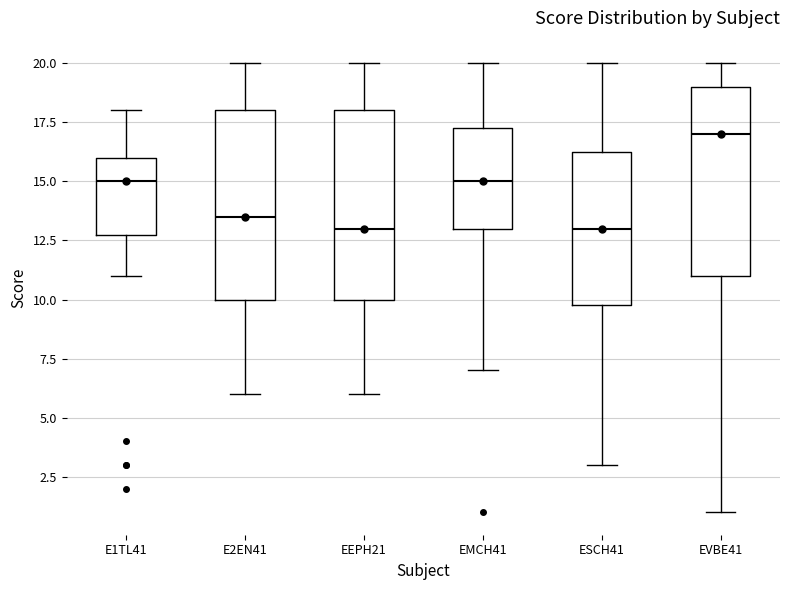

Reading left to right, read every box against the y-axis: the position of its median line, the range the box covers, and the ends of its whiskers. The values are not printed on the chart, so give them approximately, as read against the axis.

E1TL41: median 15.0, box 13.0 to 16.0, whiskers 11.0 to 18.0
E2EN41: median 13.5, box 10.0 to 18.0, whiskers 6.0 to 20.0
EEPH21: median 13.0, box 10.0 to 18.0, whiskers 6.0 to 20.0
EMCH41: median 15.0, box 13.0 to 17.5, whiskers 7.0 to 20.0
ESCH41: median 13.0, box 10.0 to 16.5, whiskers 3.0 to 20.0
EVBE41: median 17.0, box 11.0 to 19.0, whiskers 1.0 to 20.0